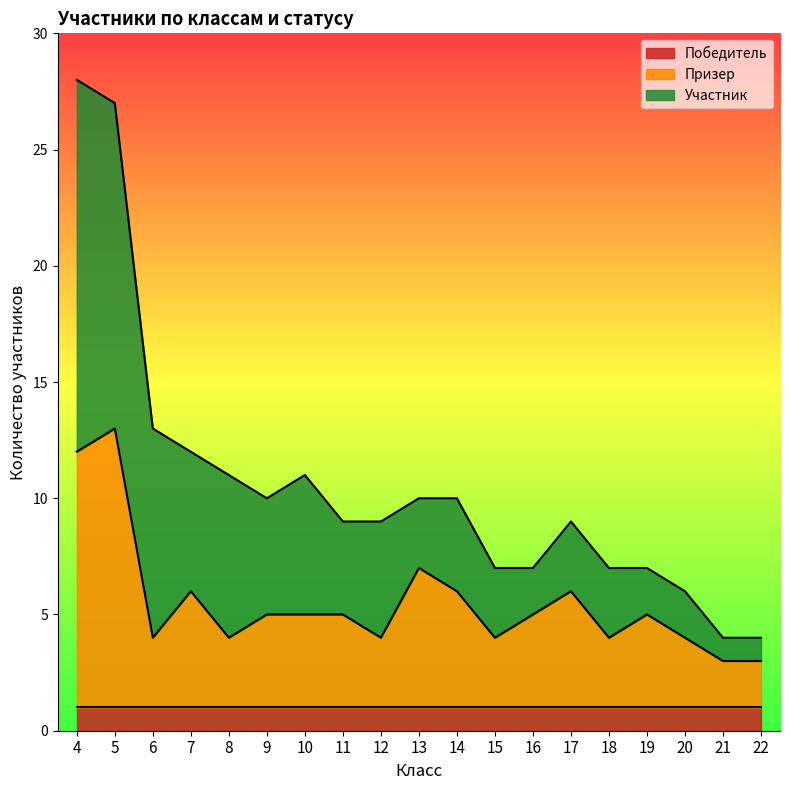

Rank the series at 17 from lowest to highest value.

Победитель, Участник, Призер